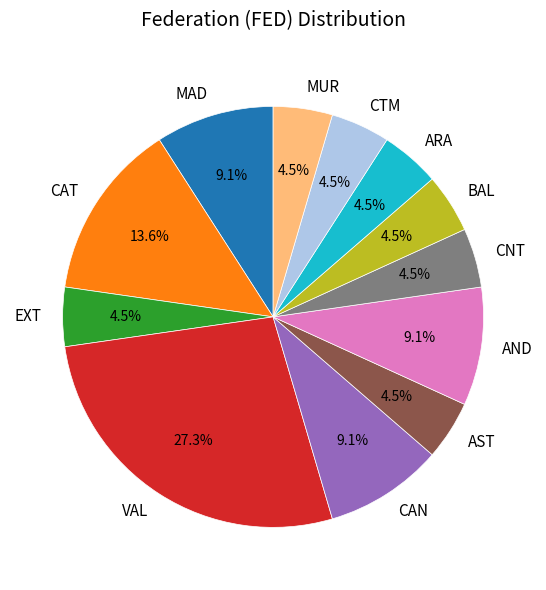

Which category has the biggest portion of the pie?

VAL